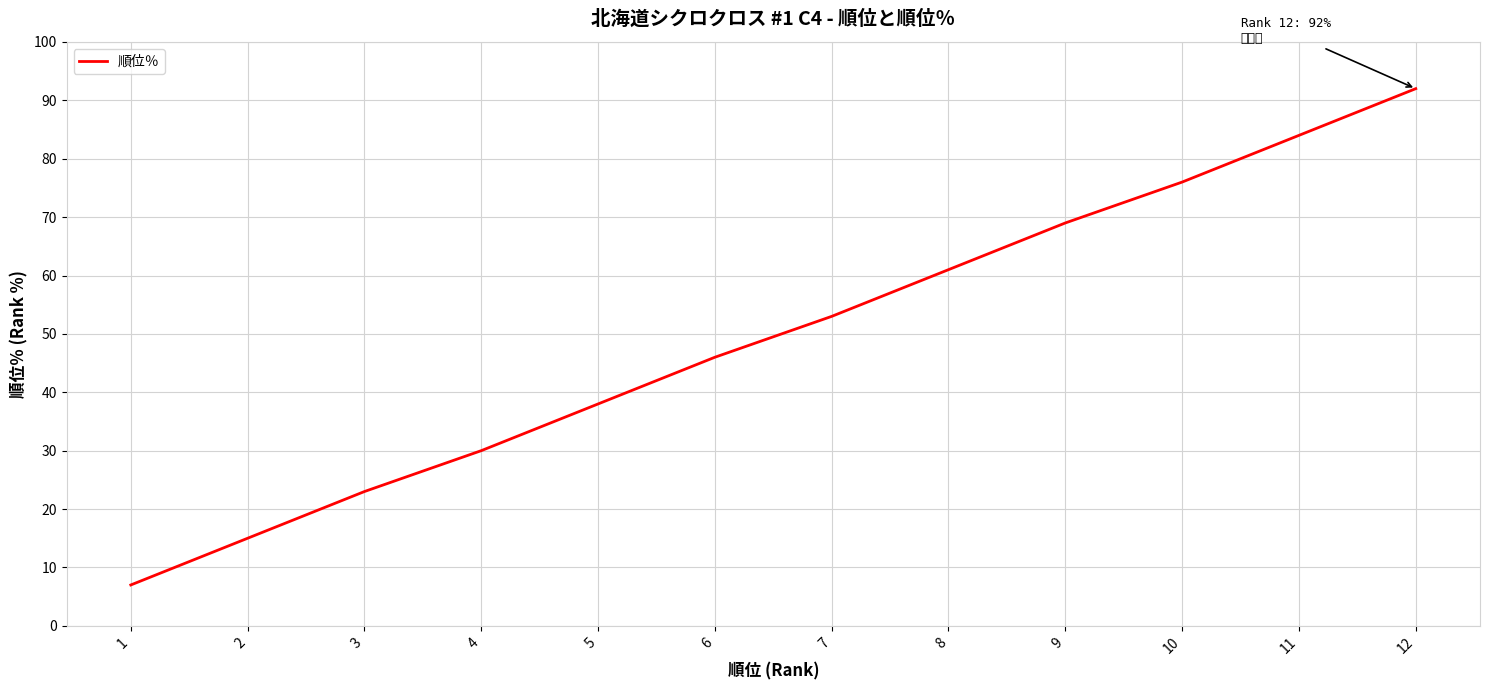

What is the ratio of the value at 12 to the value at 10?

1.2